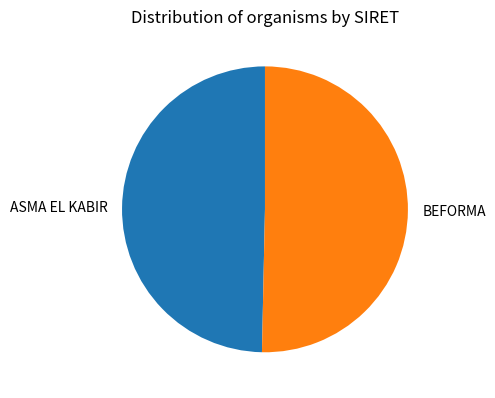

Do ASMA EL KABIR and BEFORMA together represent more than half of the pie?

Yes